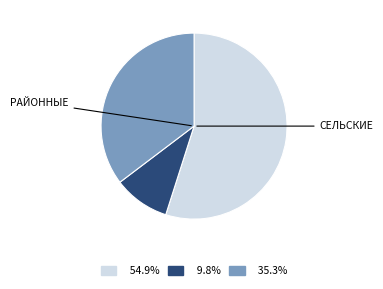

Is there a majority slice in this chart?

Yes